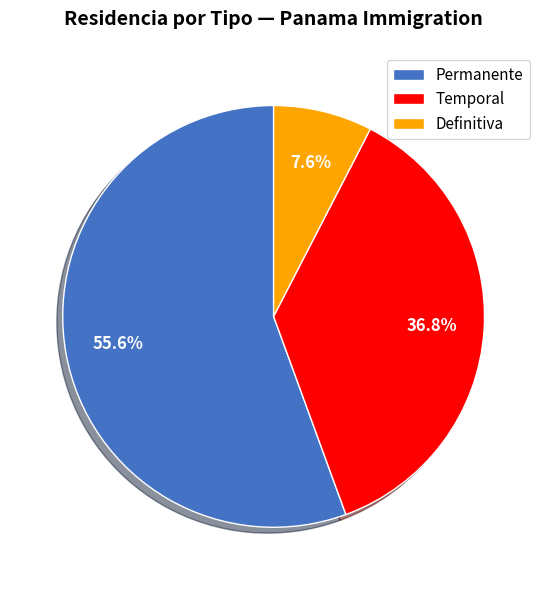

How many segments does this pie chart have?

3